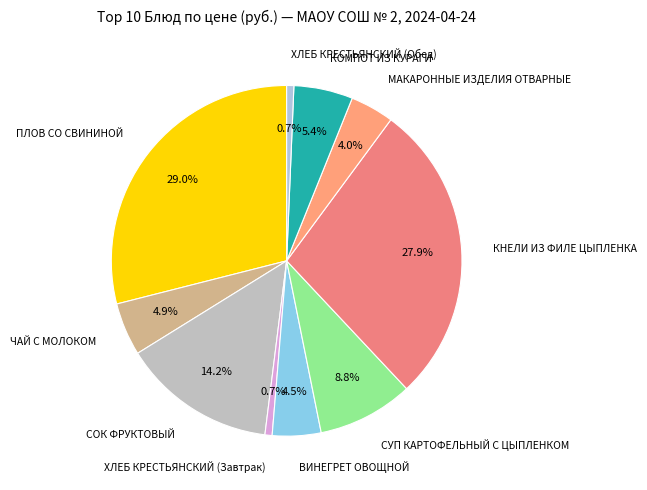

Does ПЛОВ СО СВИНИНОЙ account for over 50% of the chart?

No